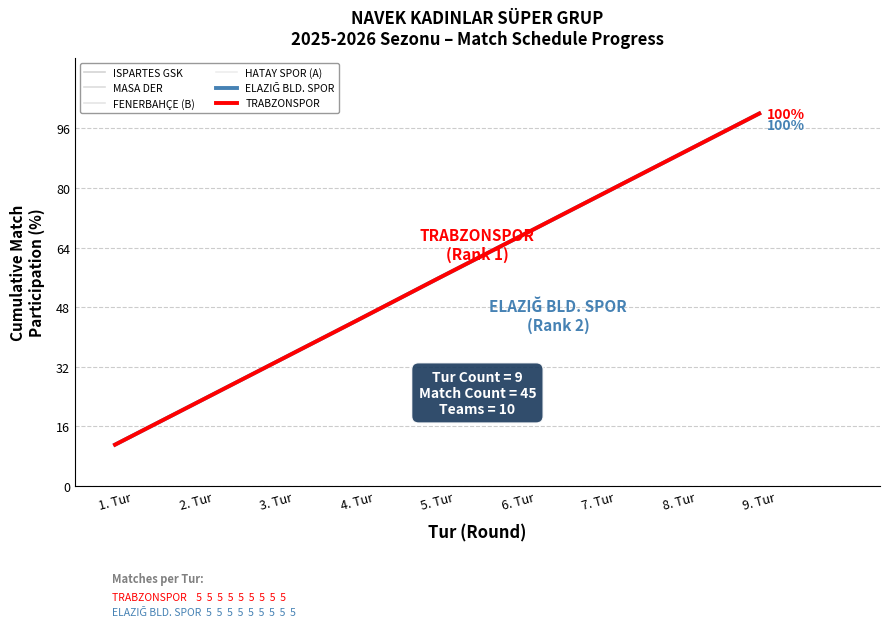

True or false: ELAZIĞ BLD. SPOR has a value of 44.6 at 3. Tur.

False